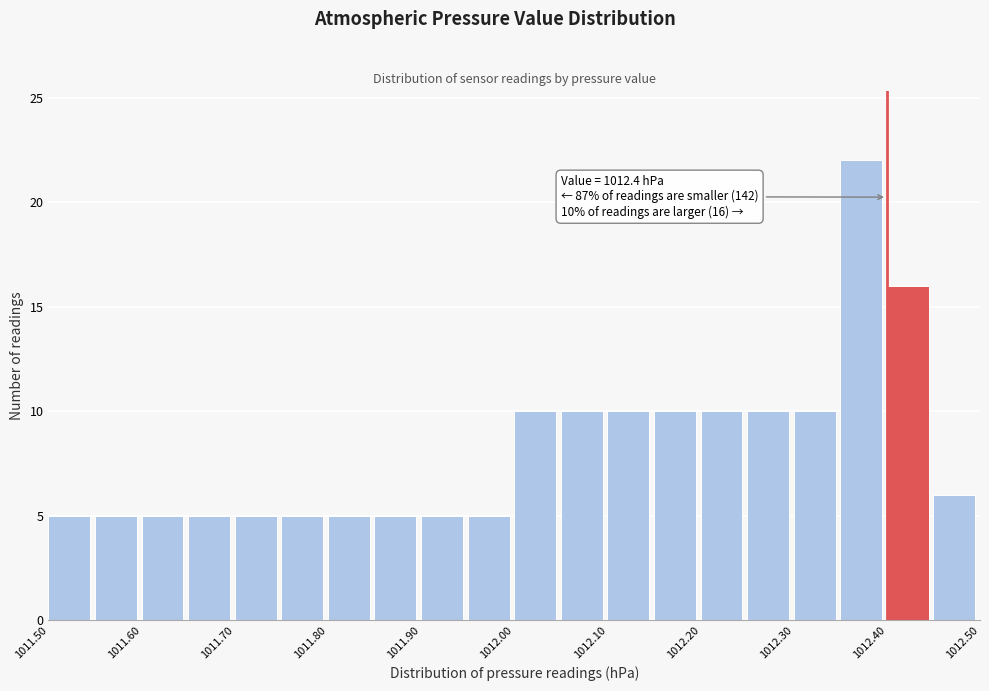

Over which range of the x-axis is the bar tallest?

1012.35 to 1012.40